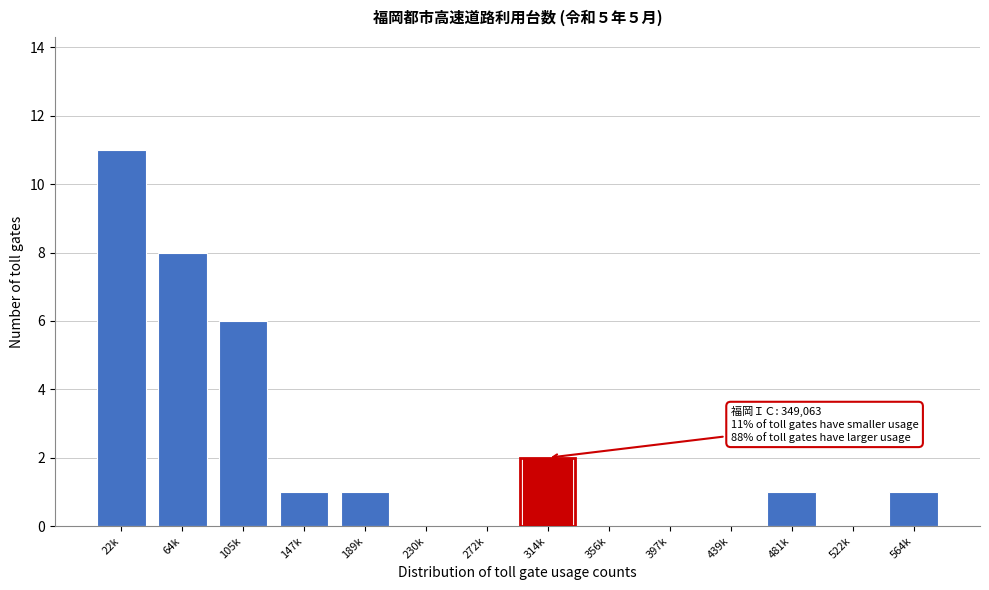

Reading left to right, extract all data points from this chart.

22k=11	64k=8	105k=6	147k=1	189k=1	230k=0	272k=0	314k=2	356k=0	397k=0	439k=0	481k=1	522k=0	564k=1